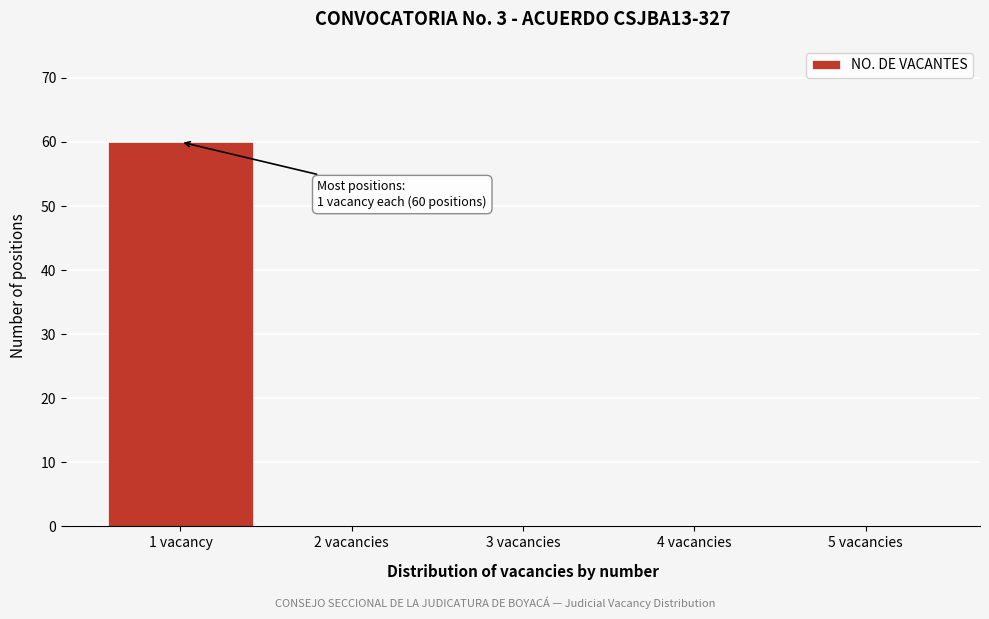

Reading right to left, extract all data points from this chart.

5 vacancies=0	4 vacancies=0	3 vacancies=0	2 vacancies=0	1 vacancy=60